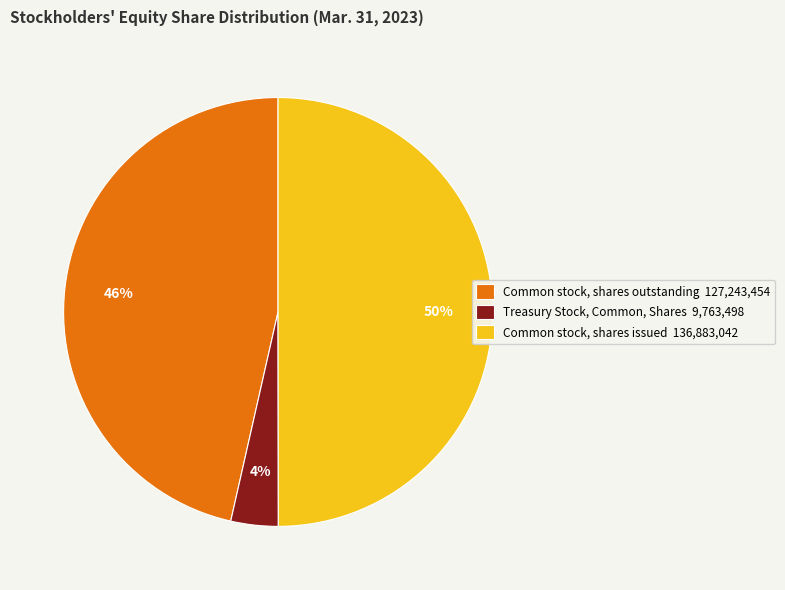

Between Common stock, shares outstanding 127,243,454 and Treasury Stock, Common, Shares 9,763,498, which is larger?

Common stock, shares outstanding 127,243,454